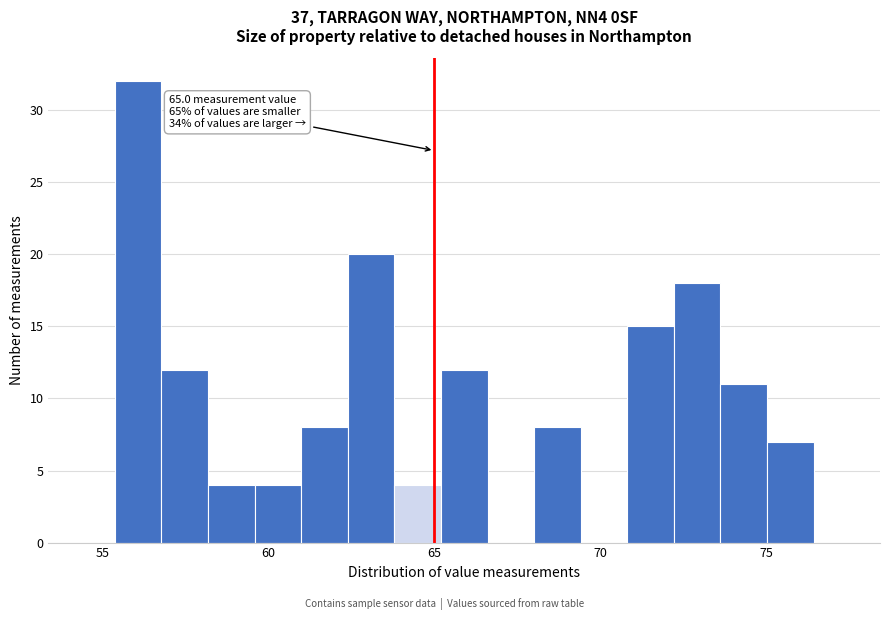

Read against the x-axis, roughly where is the centre of the tallest bar?

56.0